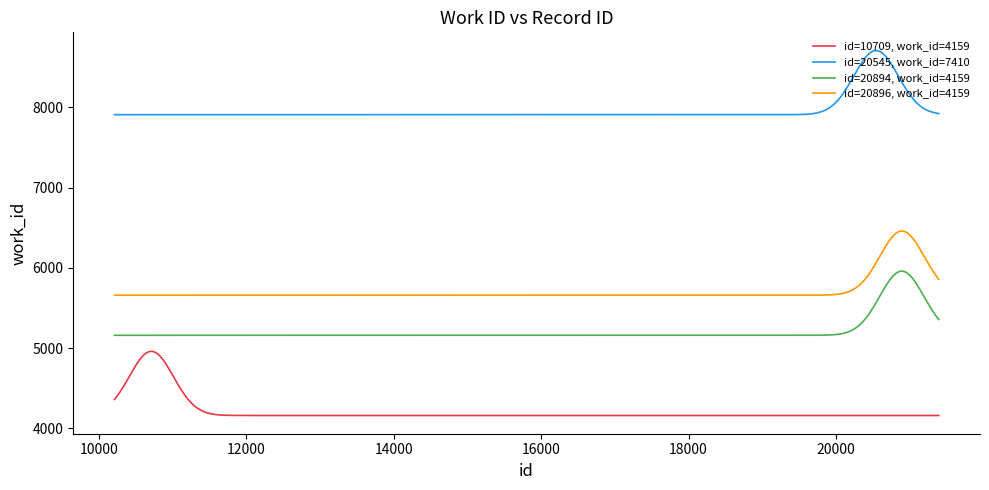

True or false: id=20896, work_id=4159 and id=20545, work_id=7410 intersect in this chart.

False